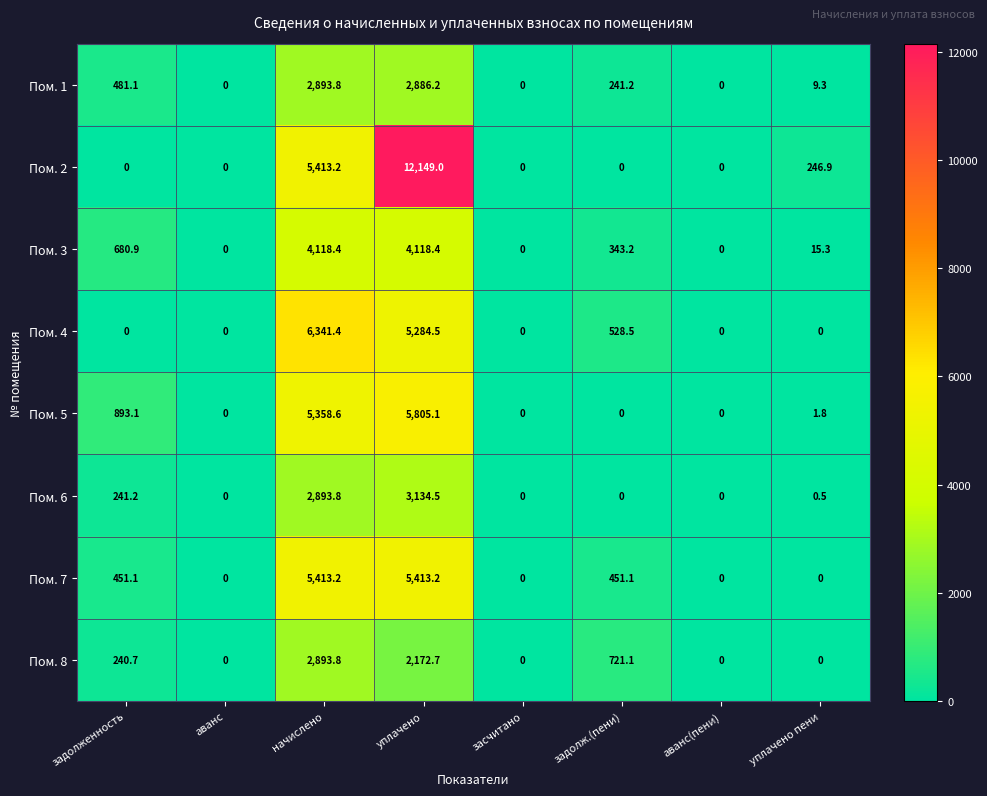

What is the difference between the second highest and minimum values in the Пом. 5 series?

5358.6